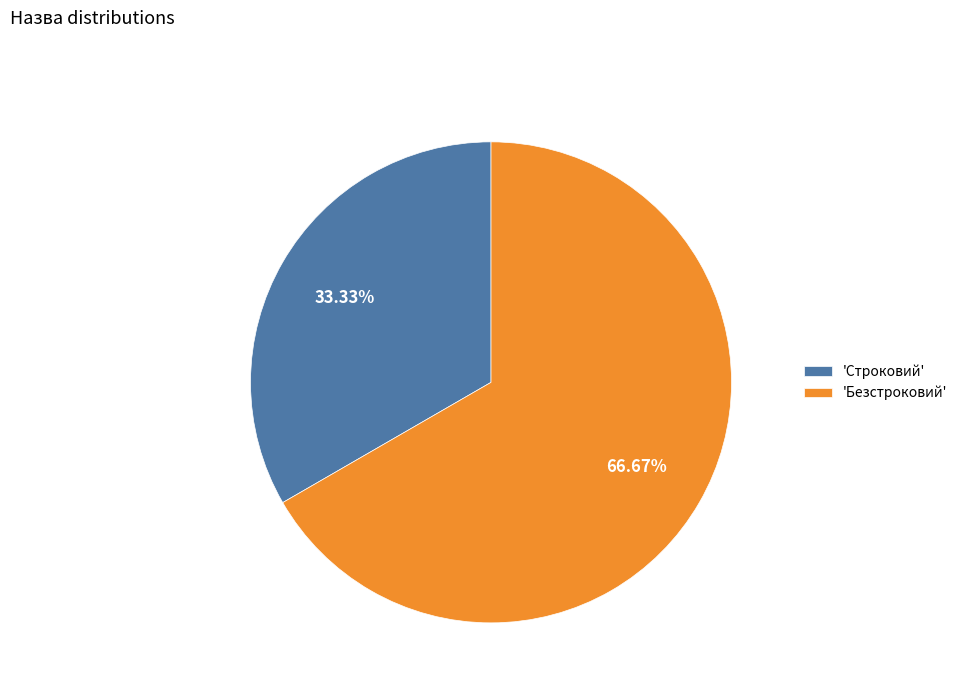

Rank the categories by value from lowest to highest.

'Строковий', 'Безстроковий'